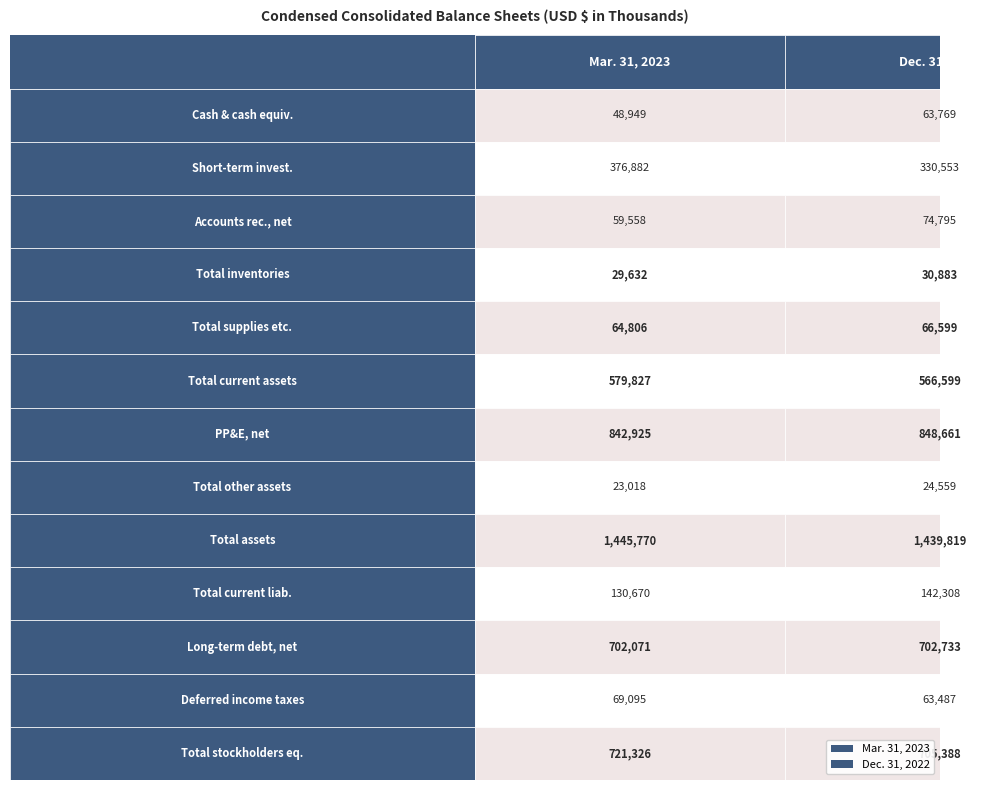

How many data points in Dec. 31, 2022 are above 142308?

6